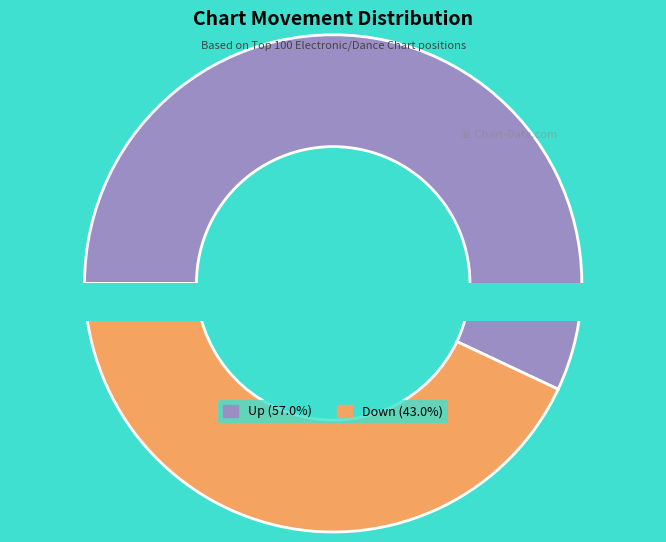

Is down the majority of the pie?

No